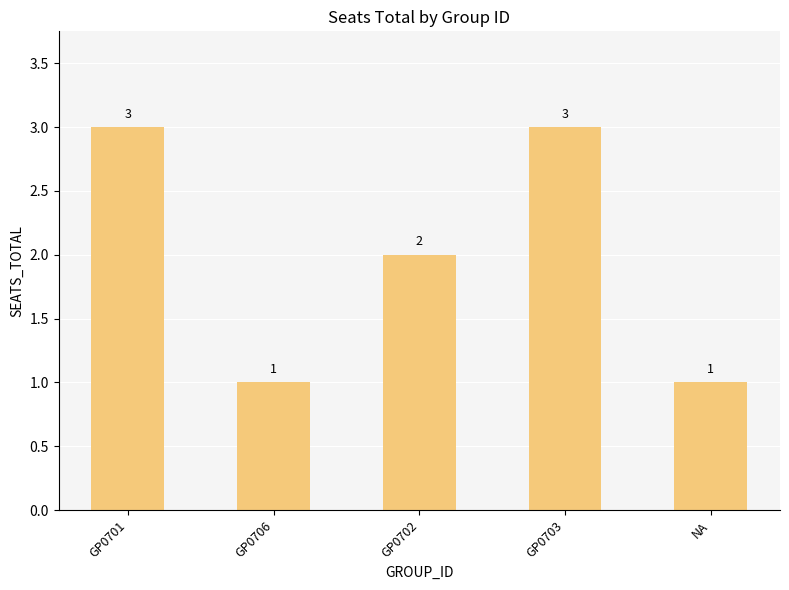

What is the label of the 1st bar from the left?

GP0701